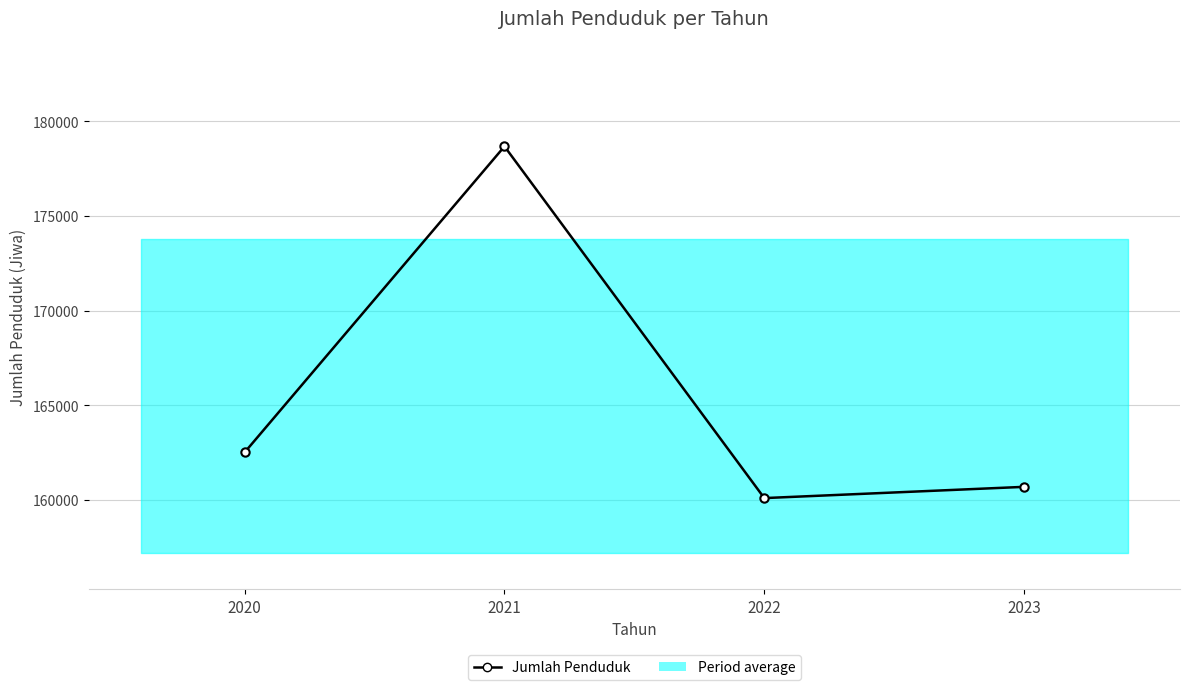

Which label corresponds to the largest value in the chart?

2021